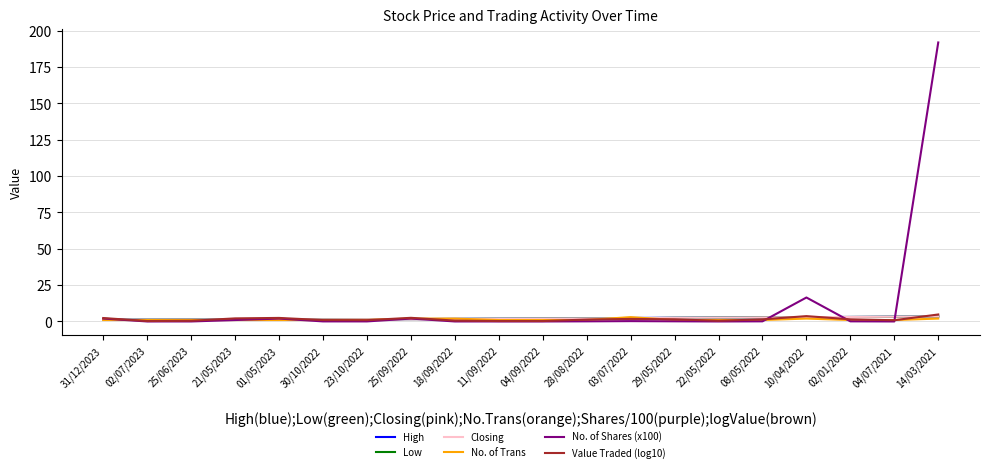

What are all the series names shown in the legend?

High, Low, Closing, No. of Trans, No. of Shares (x100), Value Traded (log10)